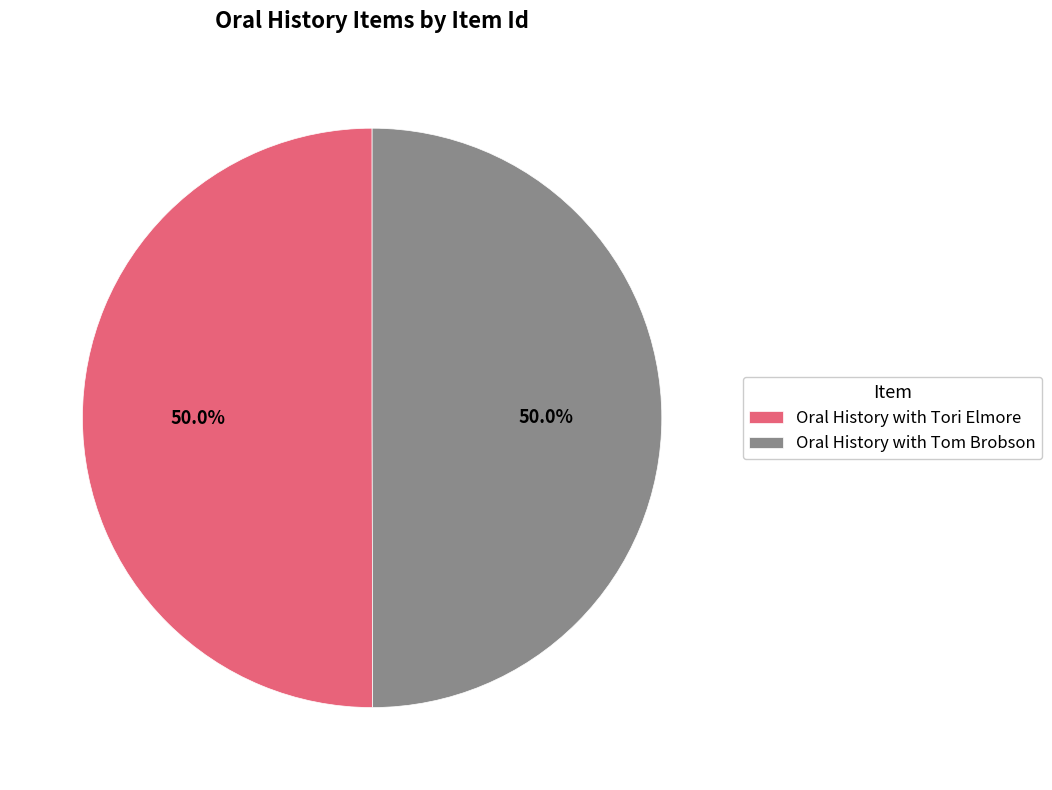

Is it true that Oral History with Tori Elmore is 50% of the pie?

True